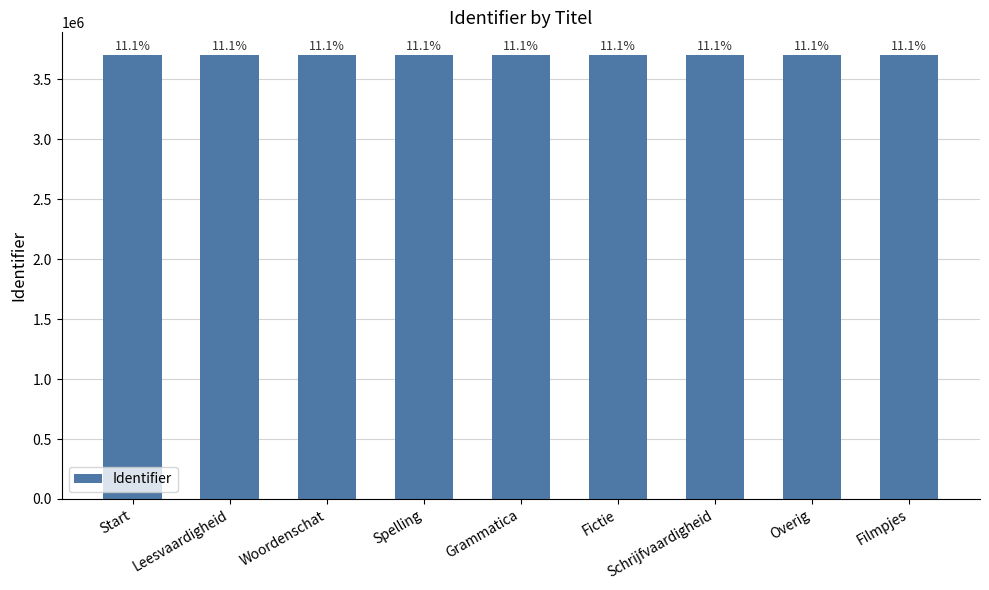

What is the smallest value displayed?

3706893